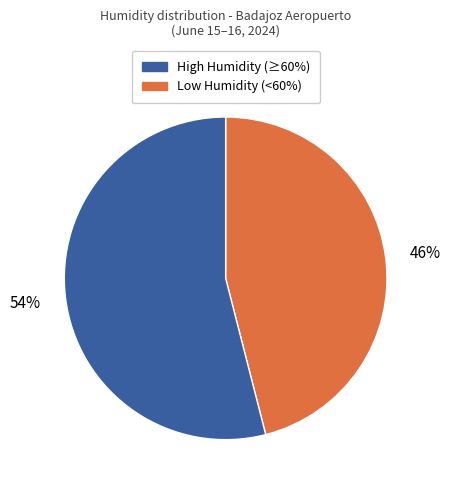

To the nearest percent, what is the difference between the largest and smallest slice percentages?

8%